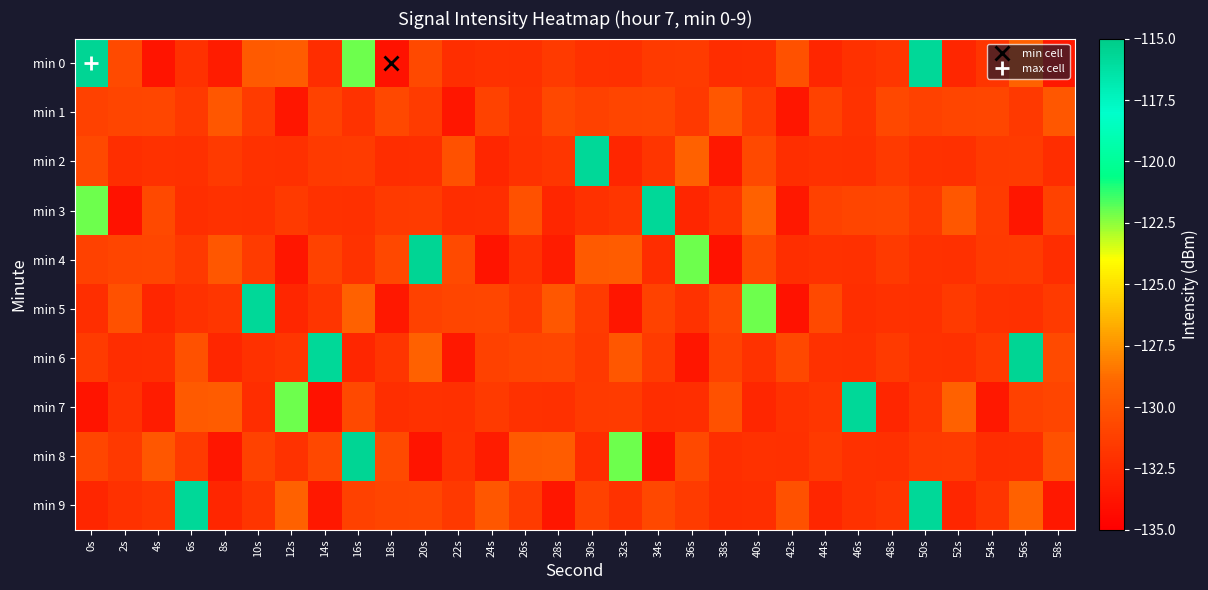

Which label corresponds to the smallest value in the chart?

18s